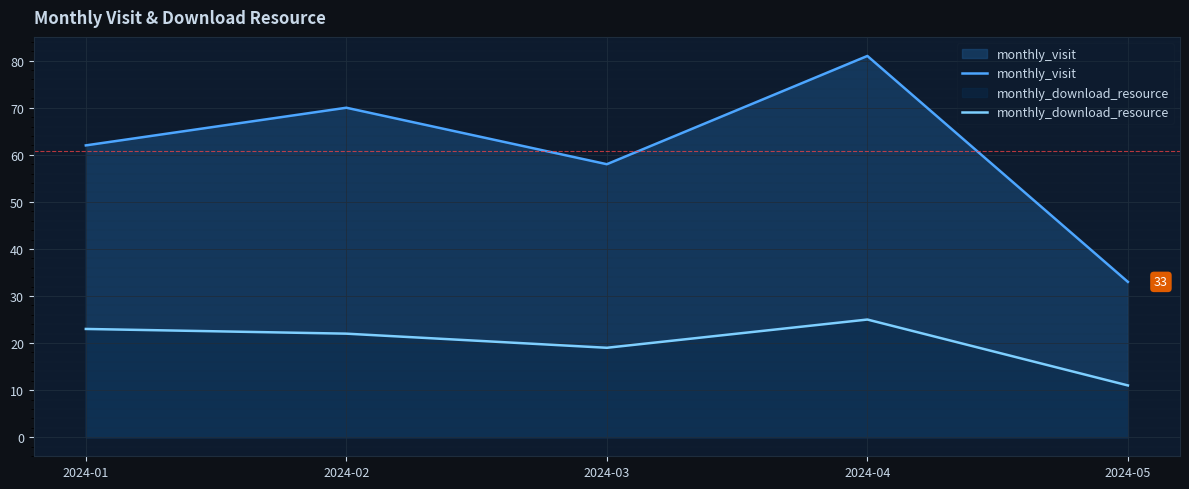

How many lines are shown in the chart?

2